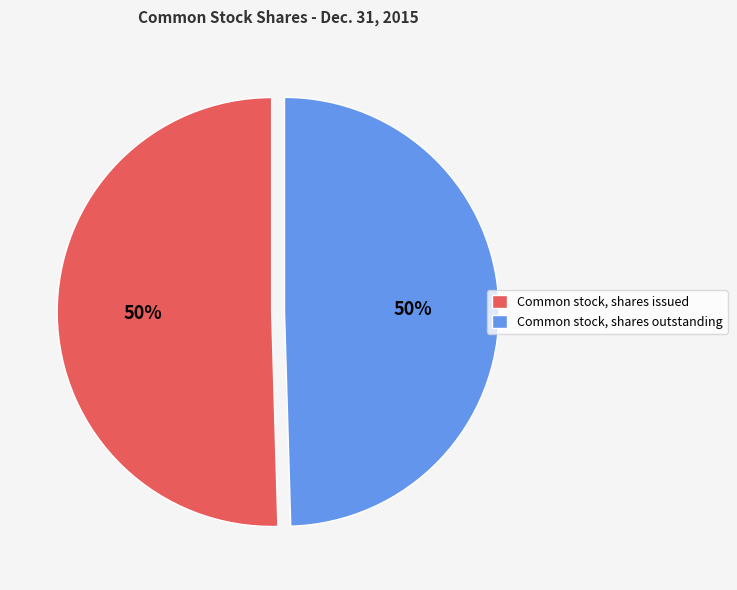

To the nearest percent, what portion does Common stock, shares outstanding represent?

50%